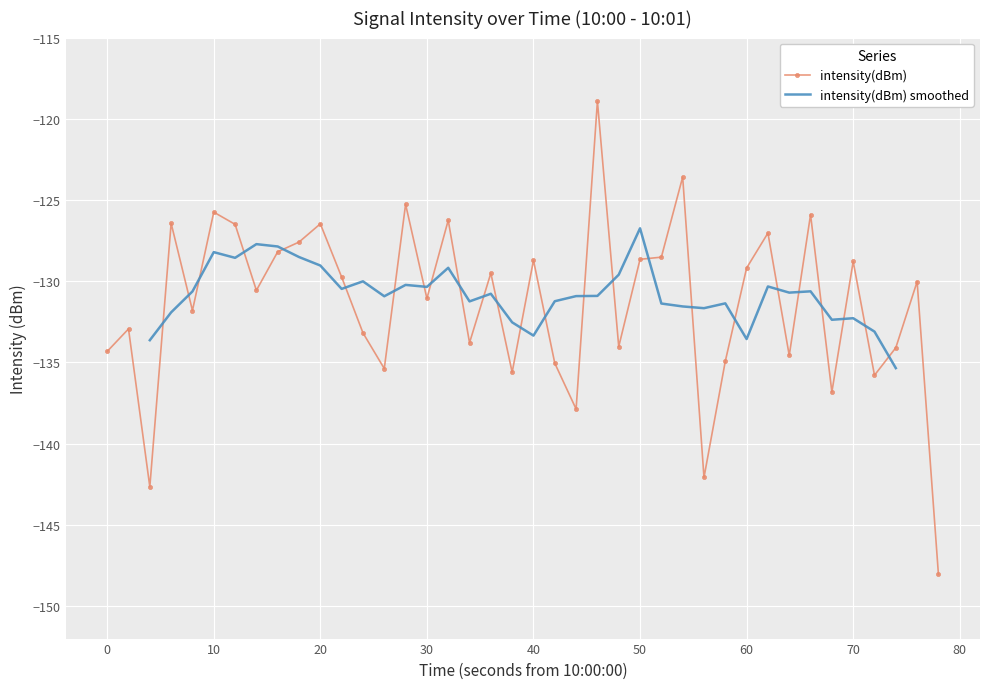

True or false: intensity(dBm) has more than 0 interior local peaks.

True